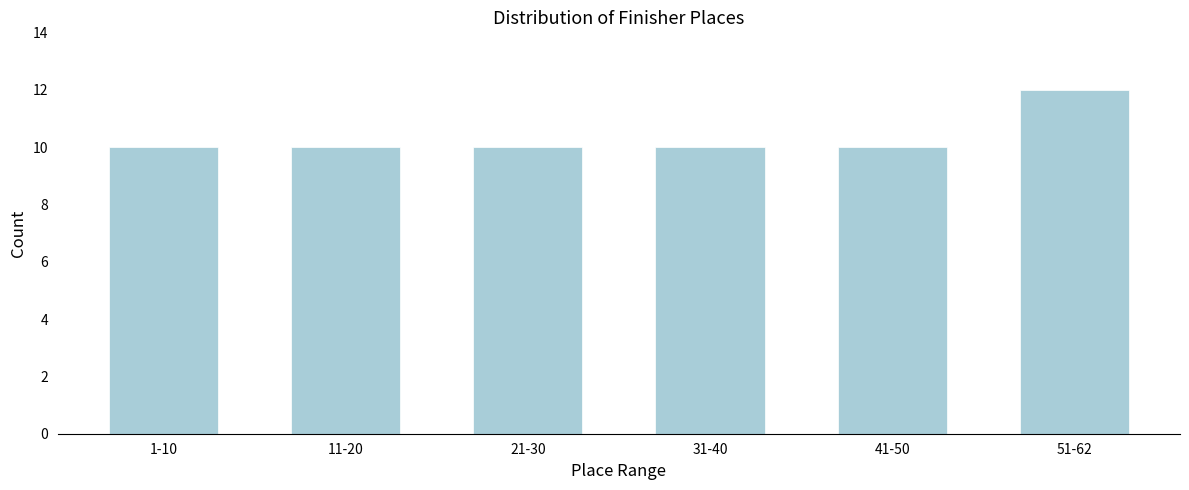

Reading left to right, transcribe all the data shown in this chart.

10	10	10	10	10	12